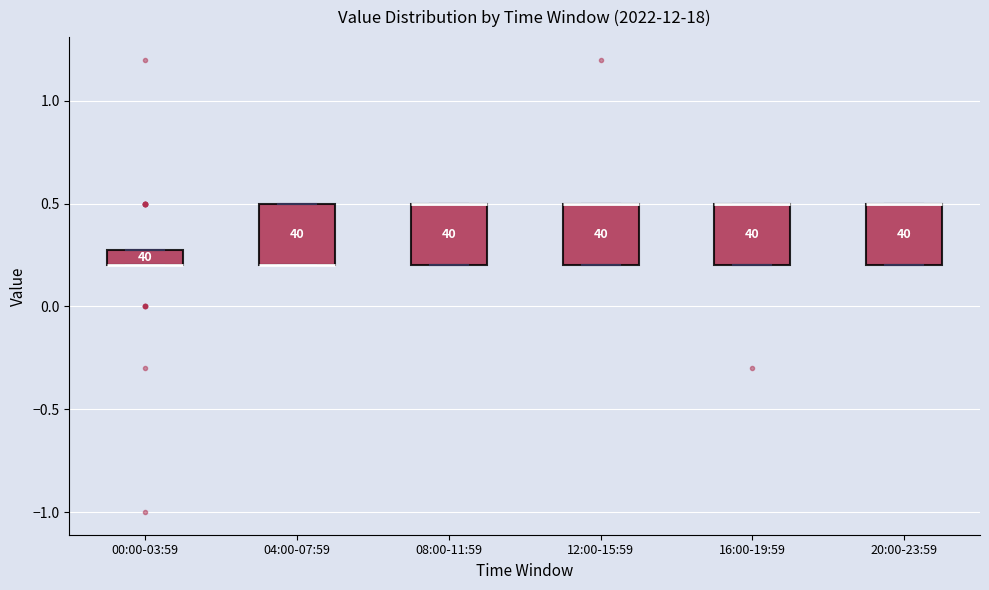

Reading left to right, read every box against the y-axis: the position of its median line, the range the box covers, and the ends of its whiskers. The values are not printed on the chart, so give them approximately, as read against the axis.

00:00-03:59: median 0.2 (drawn on the box's lower edge), box 0.2 to 0.3, whiskers 0.2 to 0.3
04:00-07:59: median 0.2 (drawn on the box's lower edge), box 0.2 to 0.5, whiskers 0.2 to 0.5
08:00-11:59: median 0.5 (drawn on the box's upper edge), box 0.2 to 0.5, whiskers 0.2 to 0.5
12:00-15:59: median 0.5 (drawn on the box's upper edge), box 0.2 to 0.5, whiskers 0.2 to 0.5
16:00-19:59: median 0.5 (drawn on the box's upper edge), box 0.2 to 0.5, whiskers 0.2 to 0.5
20:00-23:59: median 0.5 (drawn on the box's upper edge), box 0.2 to 0.5, whiskers 0.2 to 0.5